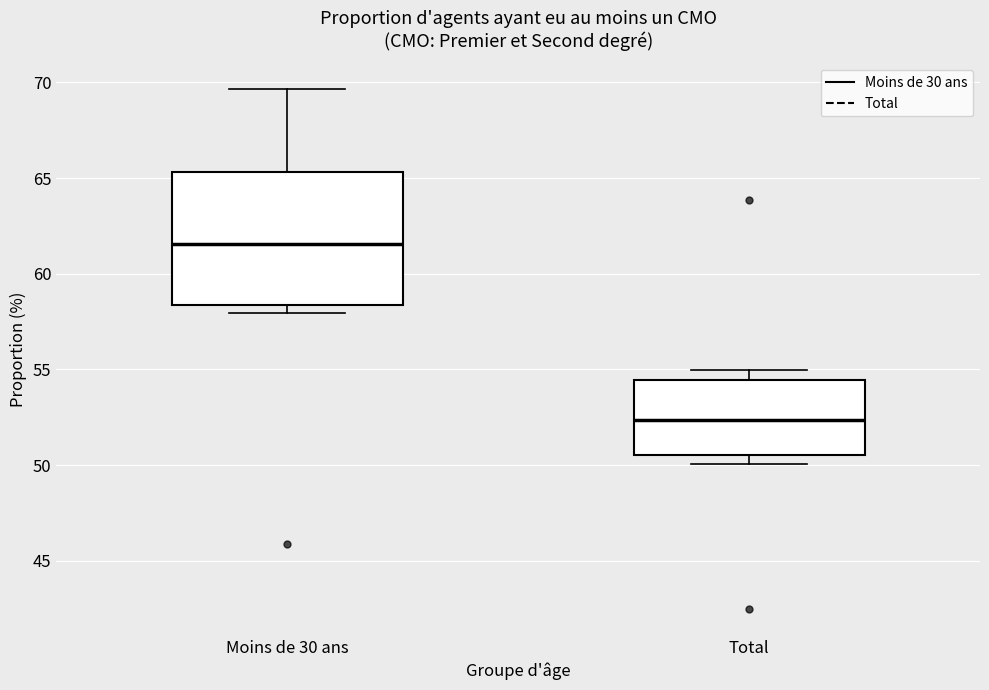

Reading left to right, read every box against the y-axis: the position of its median line, the range the box covers, and the ends of its whiskers. The values are not printed on the chart, so give them approximately, as read against the axis.

Moins de 30 ans: median 61.5, box 58.5 to 65.5, whiskers 58.0 to 69.5
Total: median 52.5, box 50.5 to 54.5, whiskers 50.0 to 55.0